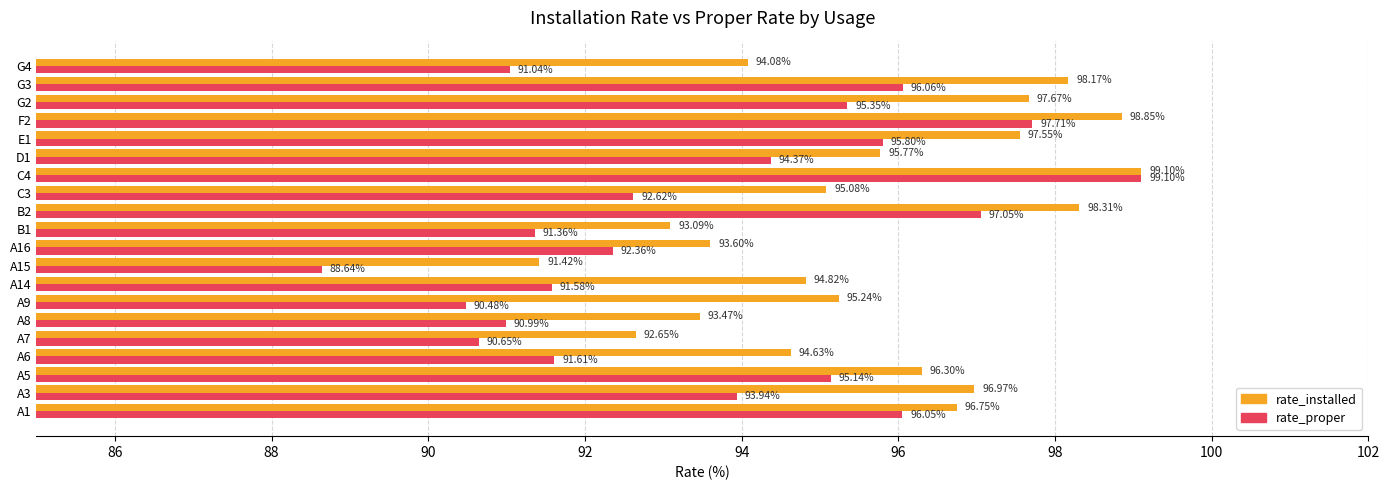

What is the difference between the maximum and second lowest values in the rate_proper series?

8.6